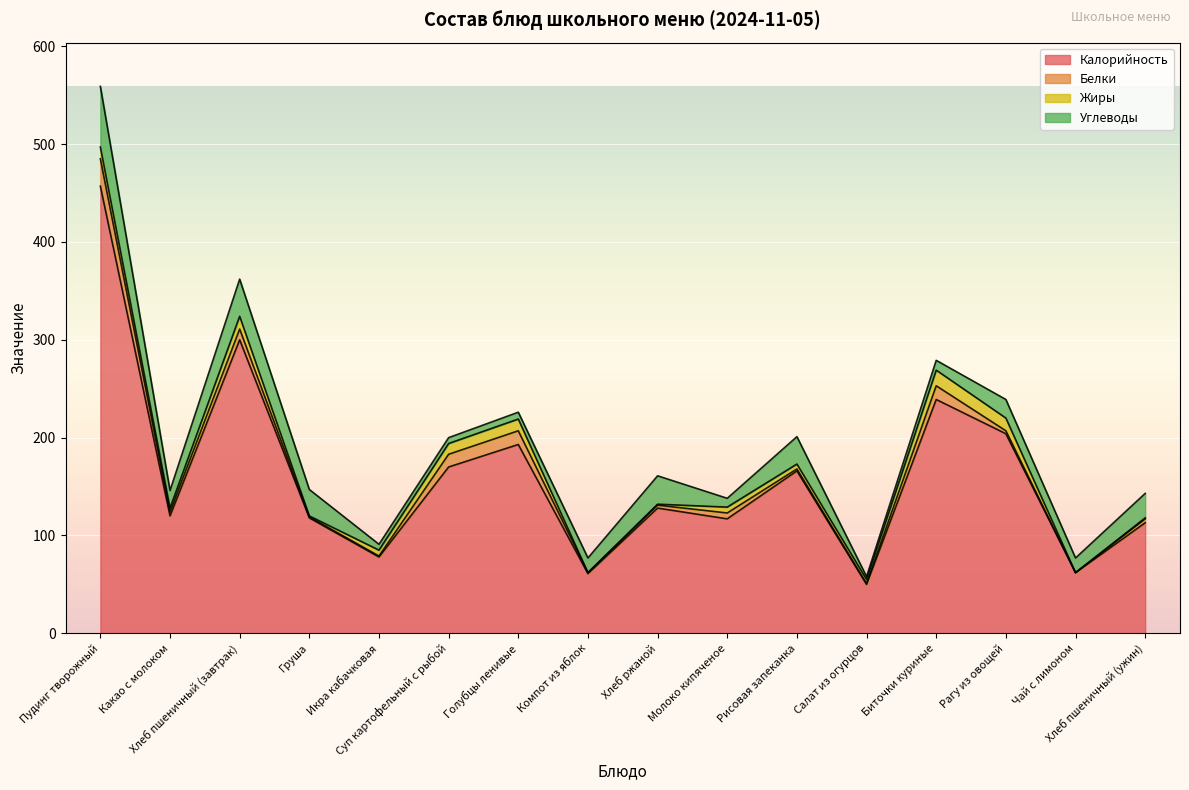

Reading left to right, transcribe all the data shown in this chart.

Калорийность: 457	120	300	118	78	170	193	61	128	117	166	50	239	204	62	113
Белки: 28	4	11	1	1	13	14	1	3	6	2	1	14	3	0	4
Жиры: 12	4	13	1	6	11	12	0	1	6	5	4	16	13	0	1
Углеводы: 62	18	38	27	6	6	7	15	29	9	28	3	10	19	15	25